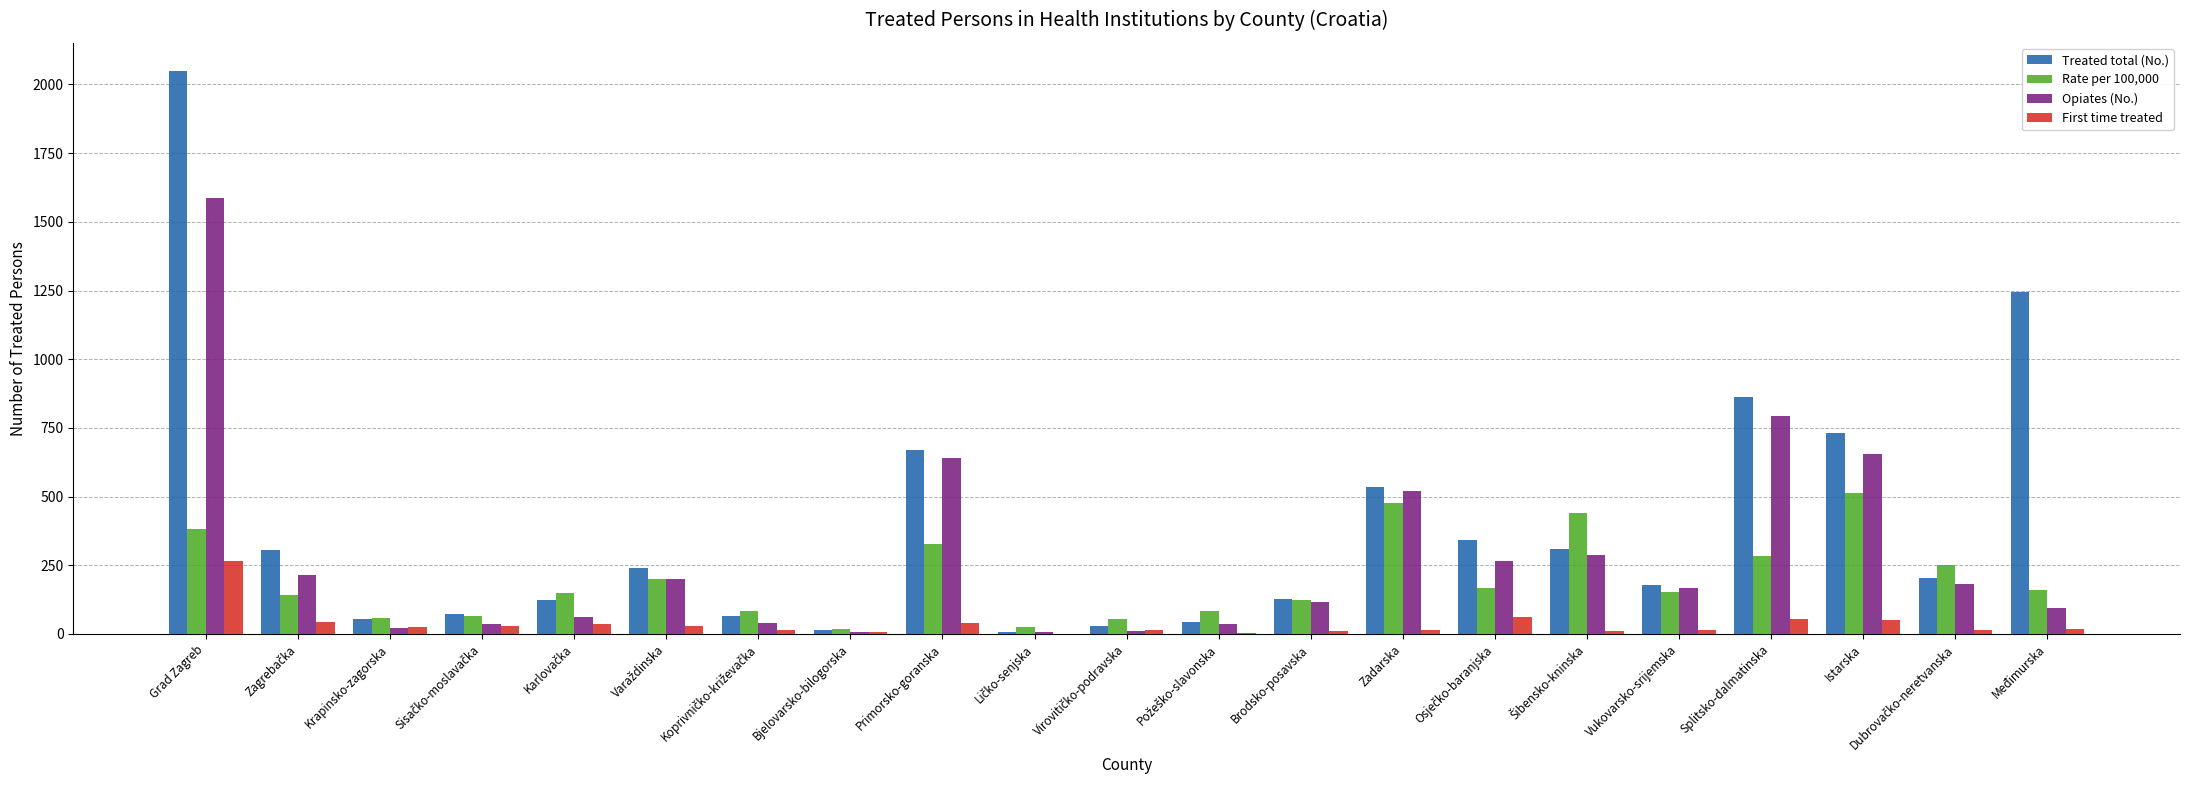

What is the highest value of the First time treated series?

265.0